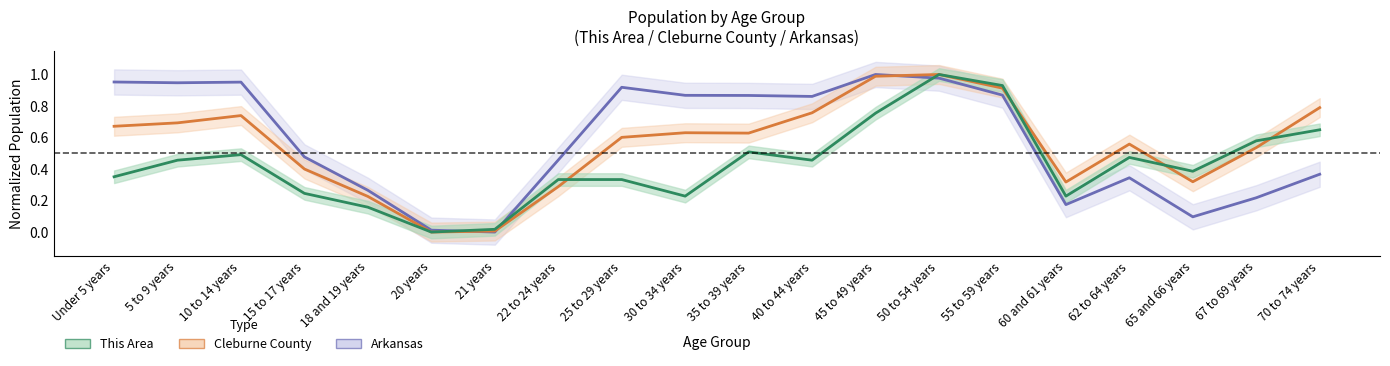

What is the value of the Arkansas point at the 1st from the left?

1.0